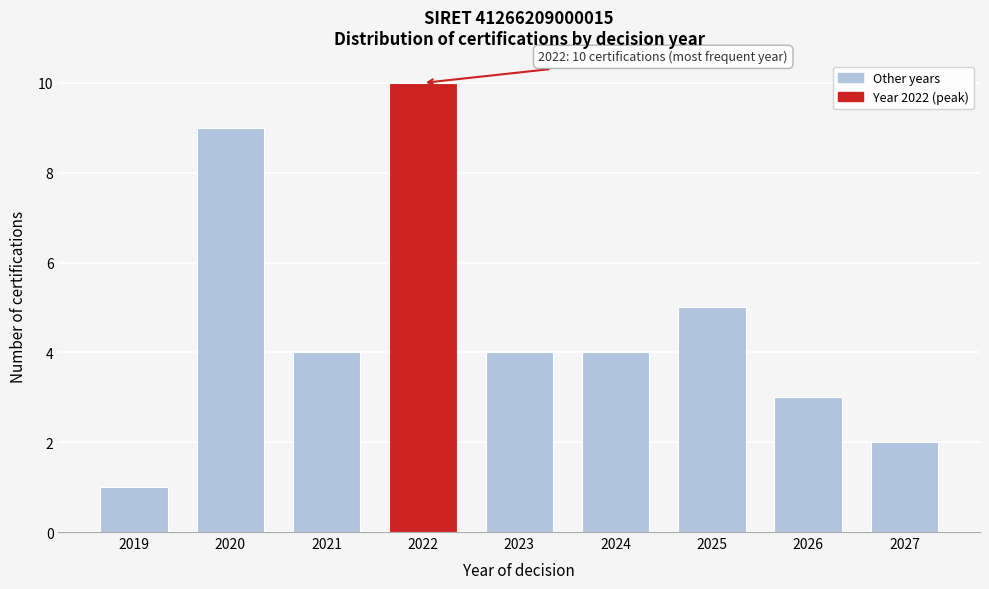

Reading left to right, what are all the values shown in this chart?

1	9	4	10	4	4	5	3	2